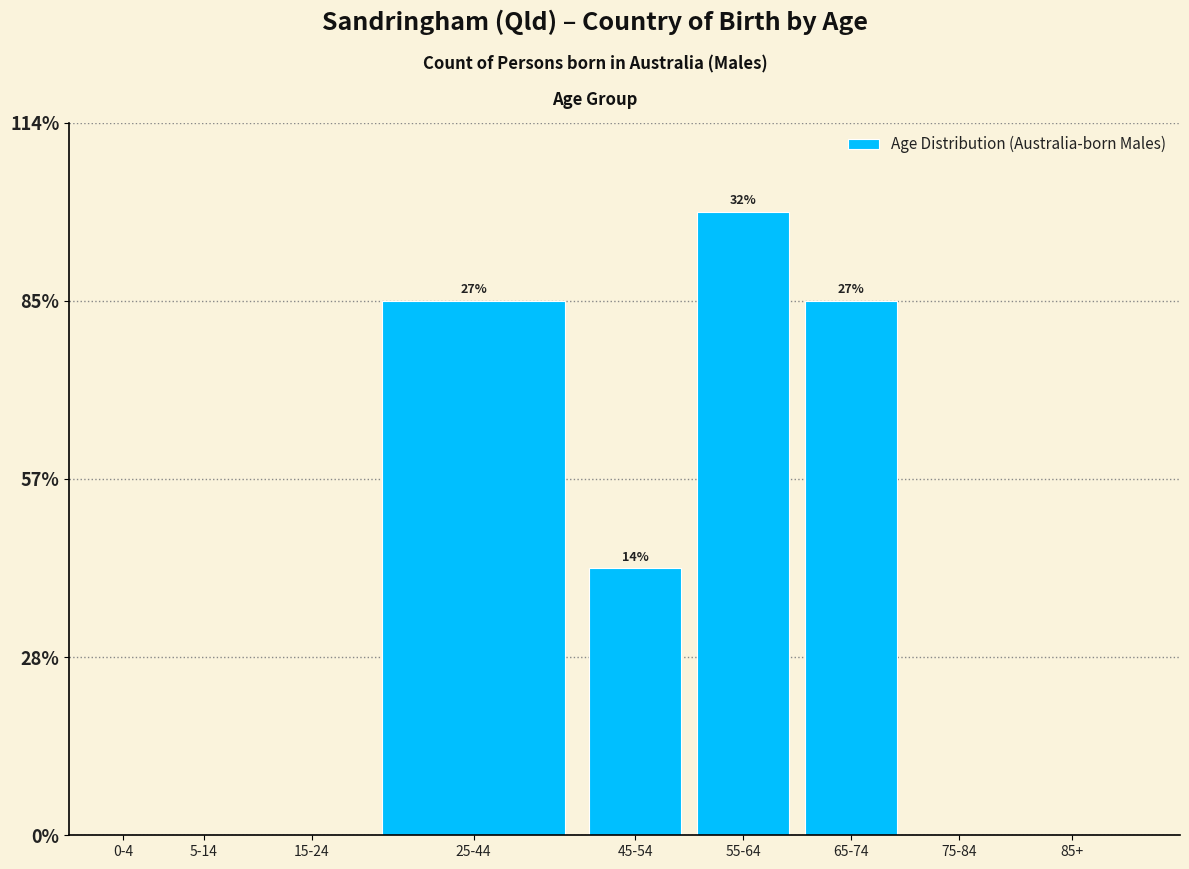

Are the bars horizontal?

No